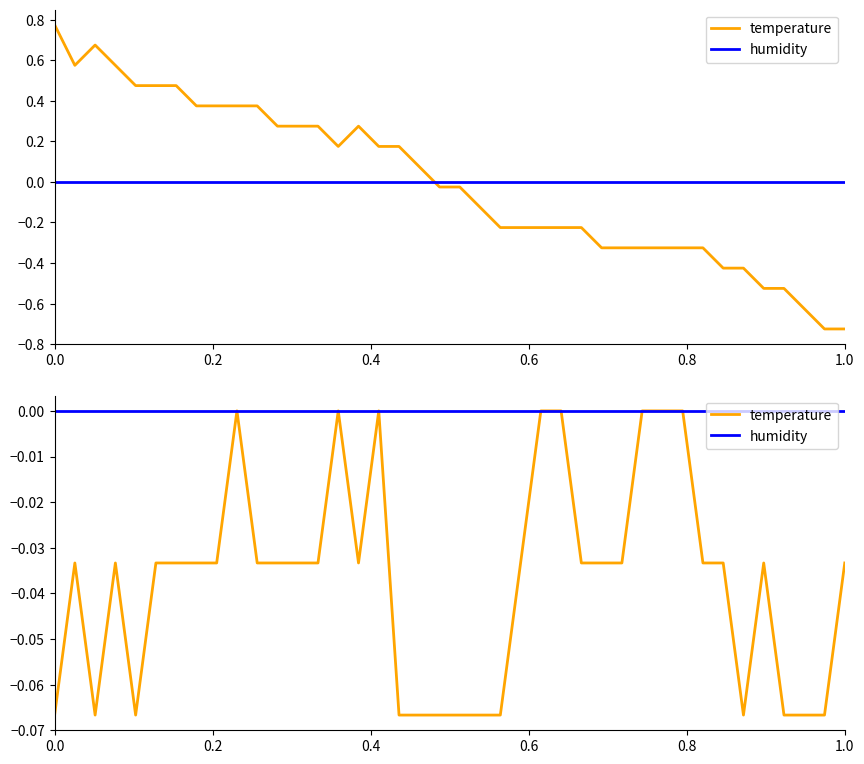

Reading right to left, list all the values displayed in this chart.

temperature: -0.0	-0.1	-0.1	-0.1	-0.0	-0.1	-0.0	-0.0	0.0	0.0	0.0	-0.0	-0.0	-0.0	0.0	0.0	-0.0	-0.1	-0.1	-0.1	-0.1	-0.1	-0.1	0.0	-0.0	0.0	-0.0	-0.0	-0.0	-0.0	0.0	-0.0	-0.0	-0.0	-0.0	-0.1	-0.0	-0.1	-0.0	-0.1
humidity: 0.0	0.0	0.0	0.0	0.0	0.0	0.0	0.0	0.0	0.0	0.0	0.0	0.0	0.0	0.0	0.0	0.0	0.0	0.0	0.0	0.0	0.0	0.0	0.0	0.0	0.0	0.0	0.0	0.0	0.0	0.0	0.0	0.0	0.0	0.0	0.0	0.0	0.0	0.0	0.0